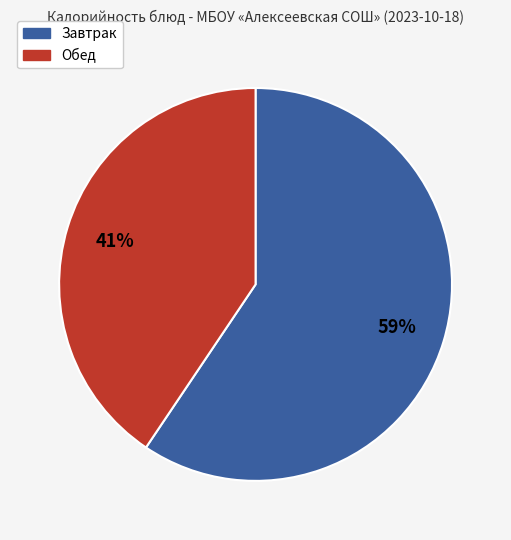

Does any single category account for the majority?

Yes